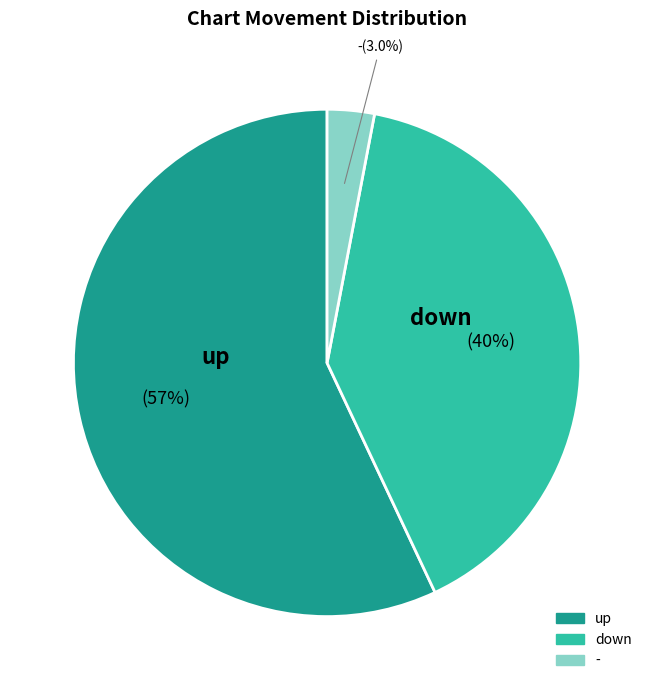

Rank the categories by value from highest to lowest.

up, down, -